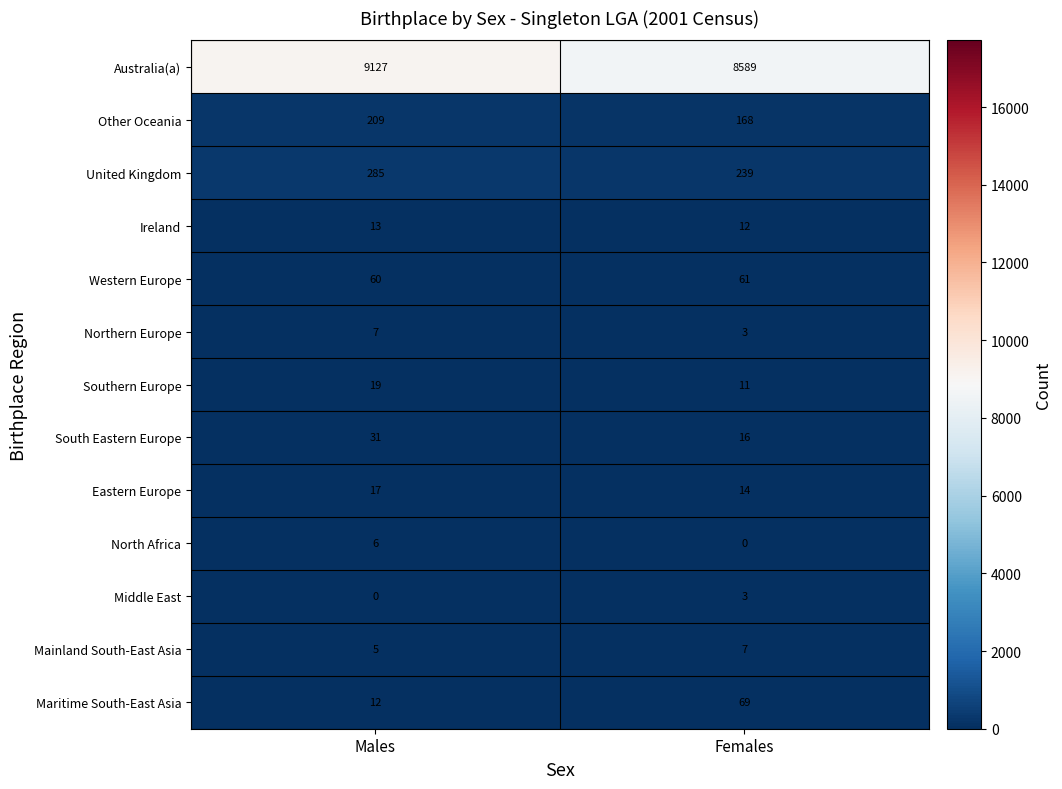

At how many categories does at least one series exceed 7286?

2